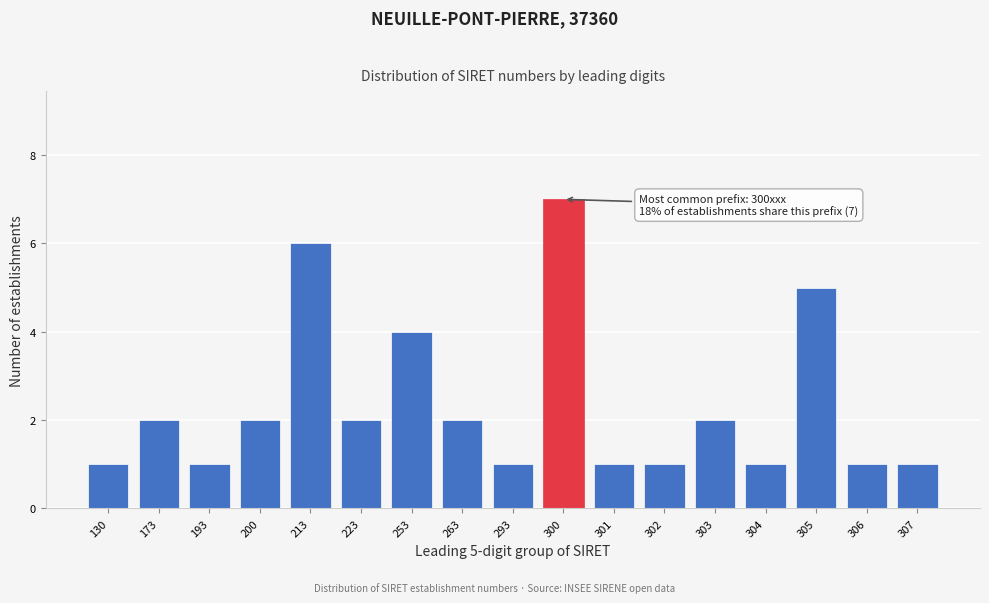

Reading left to right, transcribe all the data shown in this chart.

1	2	1	2	6	2	4	2	1	7	1	1	2	1	5	1	1